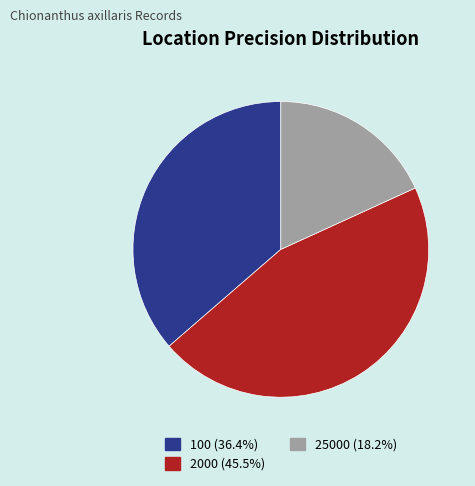

What is the smallest slice in the pie chart?

25000